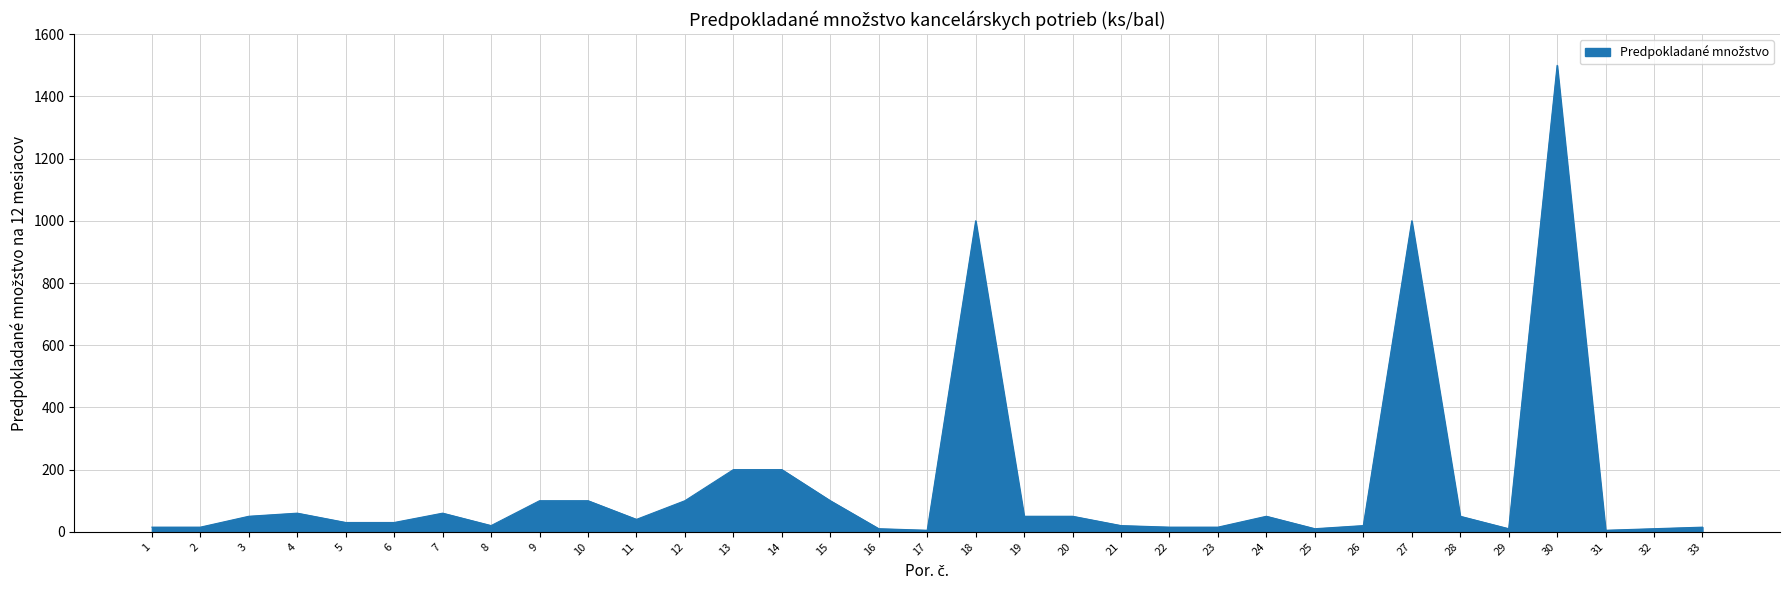

Does the chart have visible grid lines?

Yes